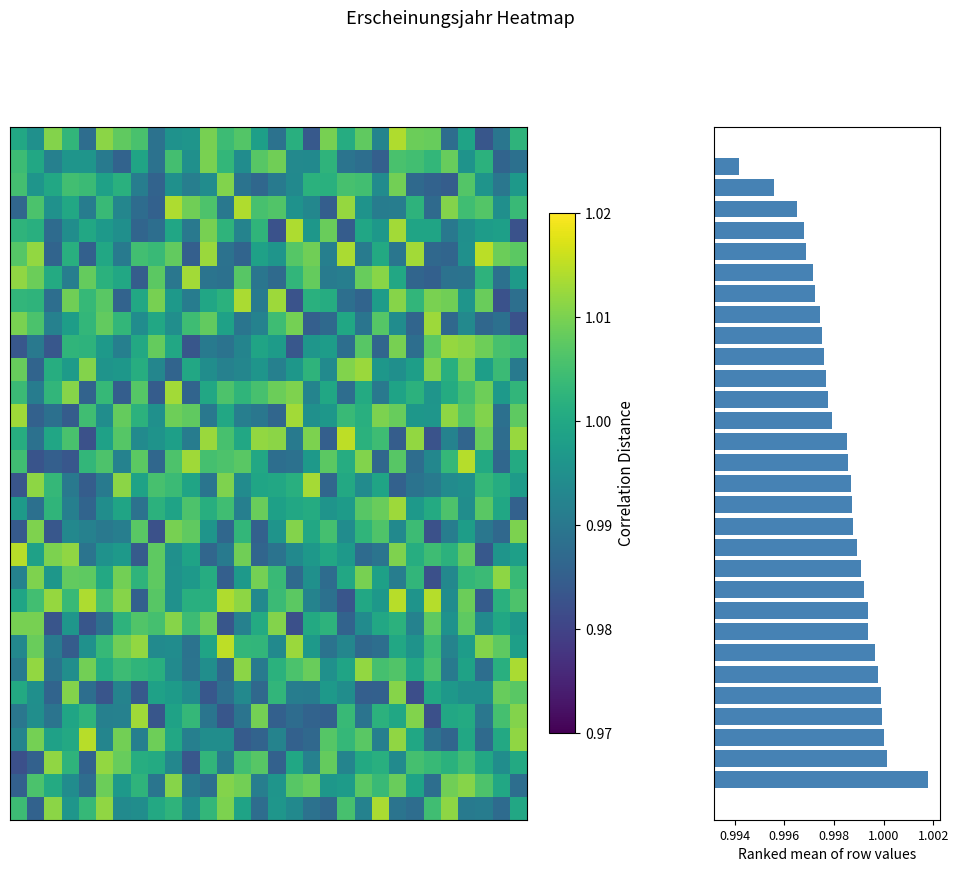

At which category is the sum across all series the highest?

22